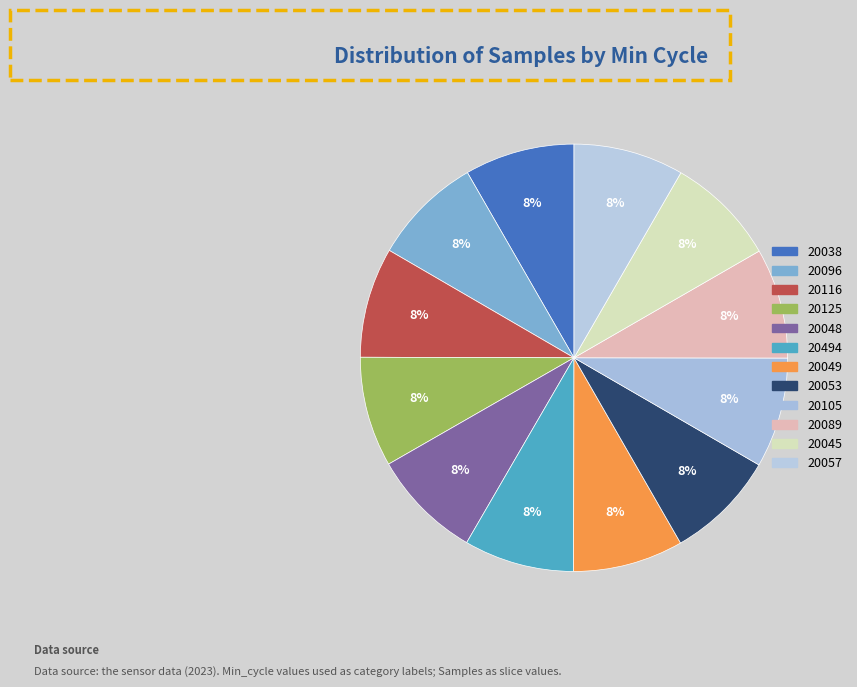

True or false: 20048 accounts for 8% of the total.

True